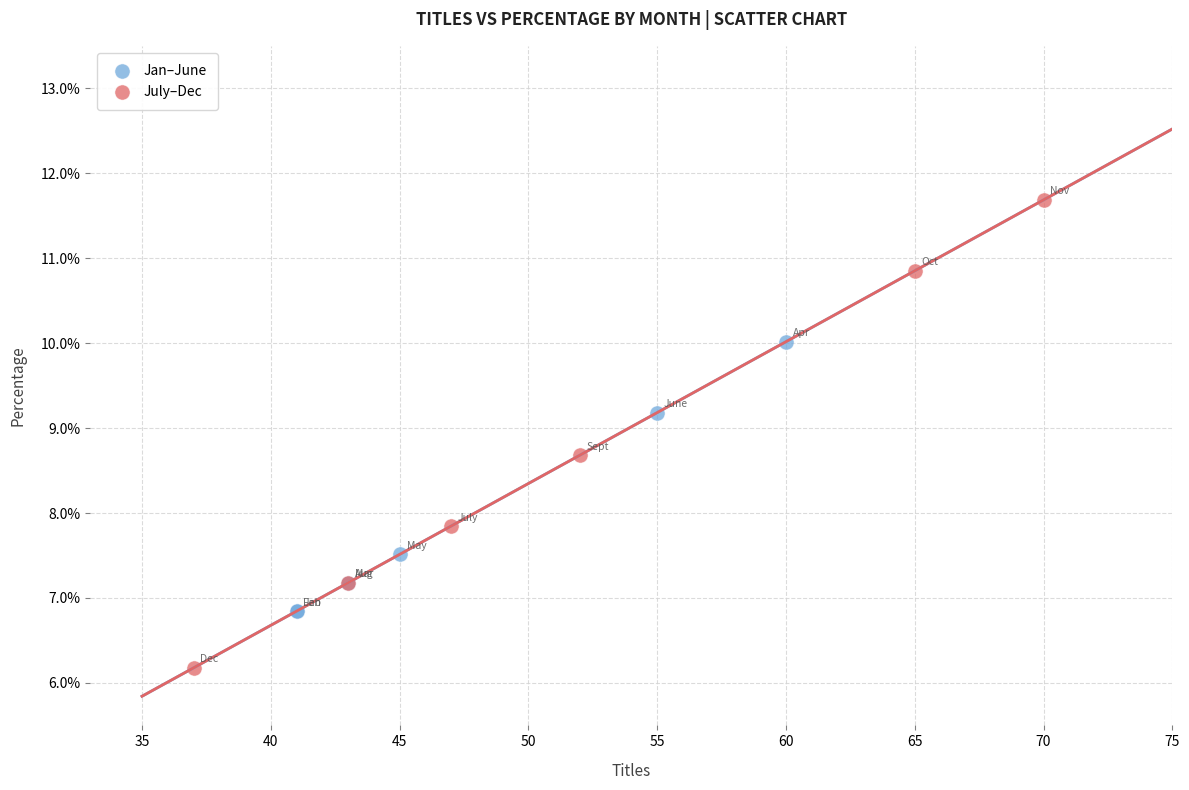

What are all the series names shown in the legend?

Jan–June, July–Dec